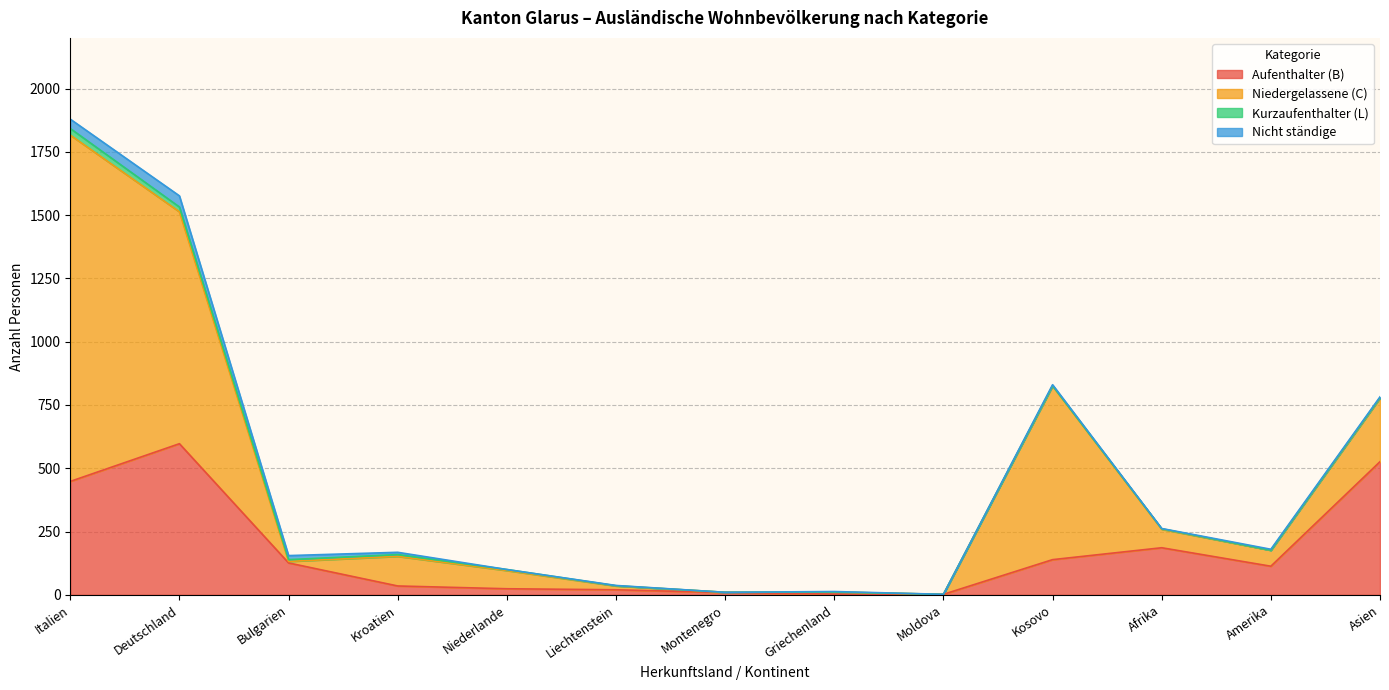

Does the chart display data point markers on the line(s)?

No